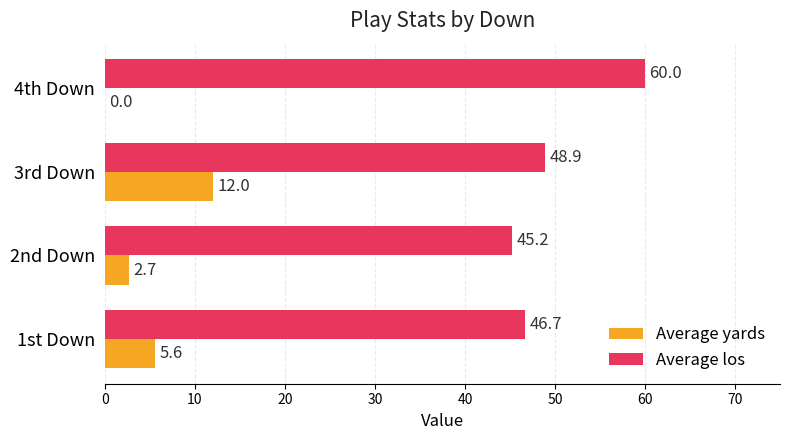

Which series changed the most between 1st Down and 3rd Down?

Average yards